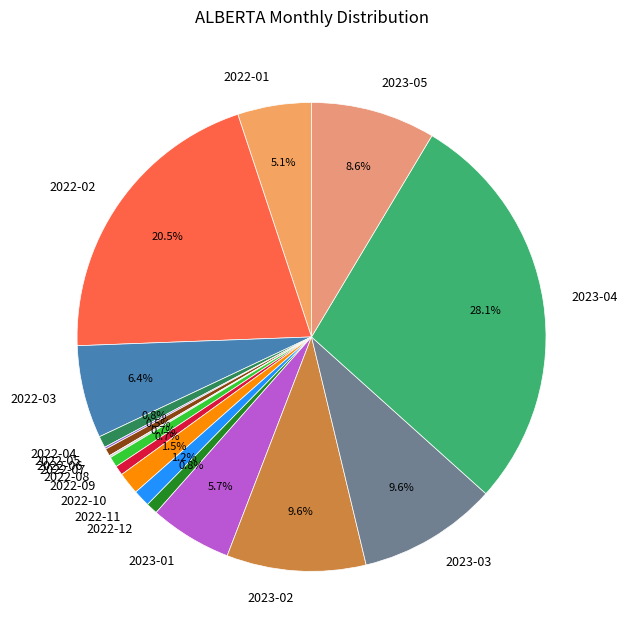

What is the ratio of the value at 2023-05 to the value at 2022-02?

0.4